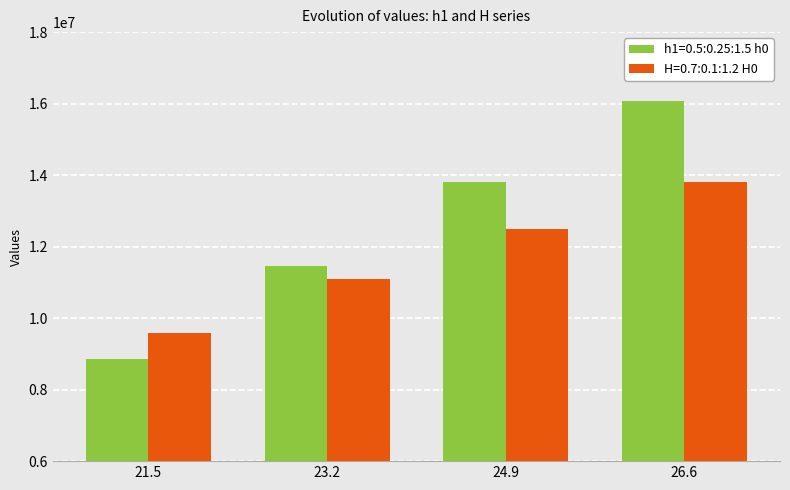

How many groups of bars are there?

4